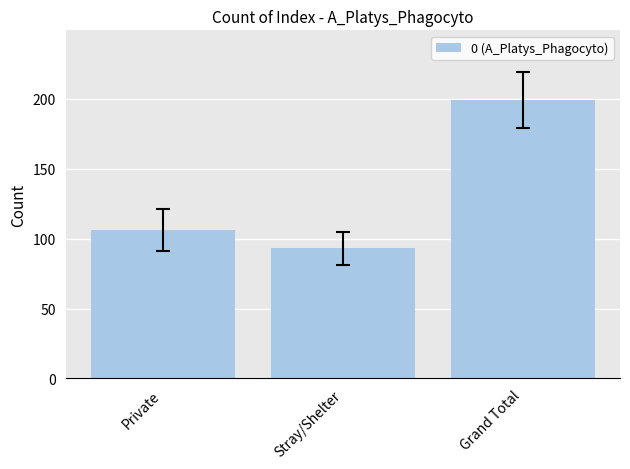

Between Stray/Shelter and Grand Total, which is larger?

Grand Total